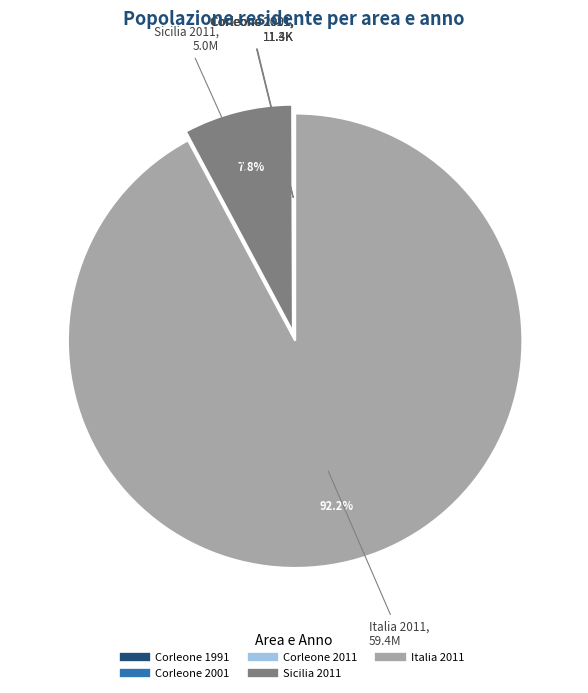

Does any single category account for the majority?

Yes